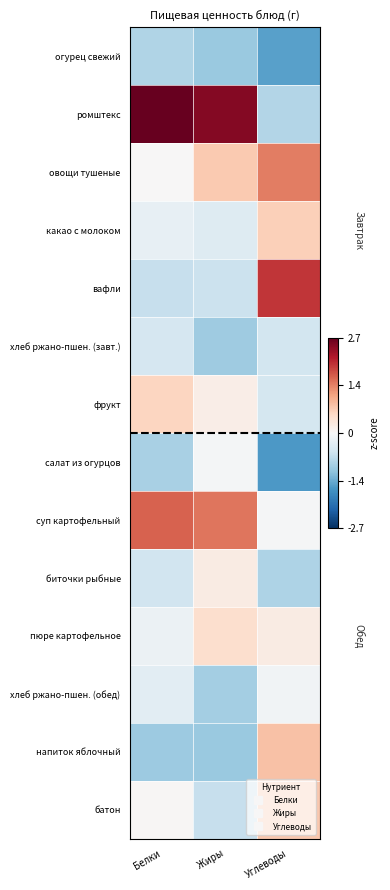

At how many categories does at least one series exceed 0?

3